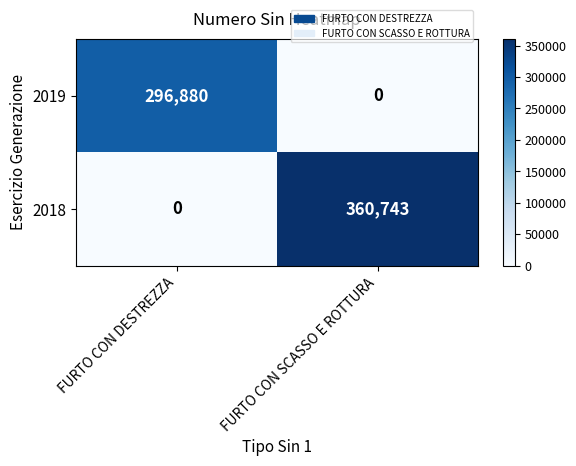

True or false: 2018 has a value of 360743 at FURTO CON SCASSO E ROTTURA.

True